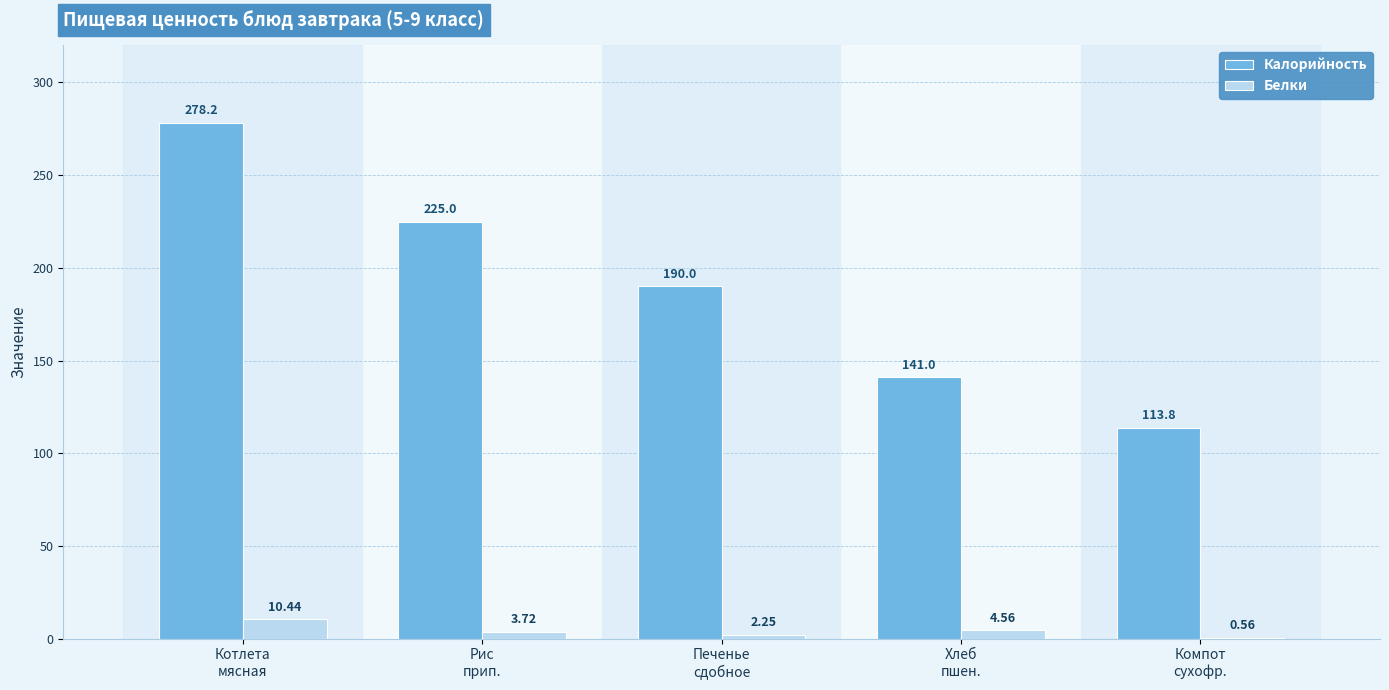

Are the bars horizontal?

No